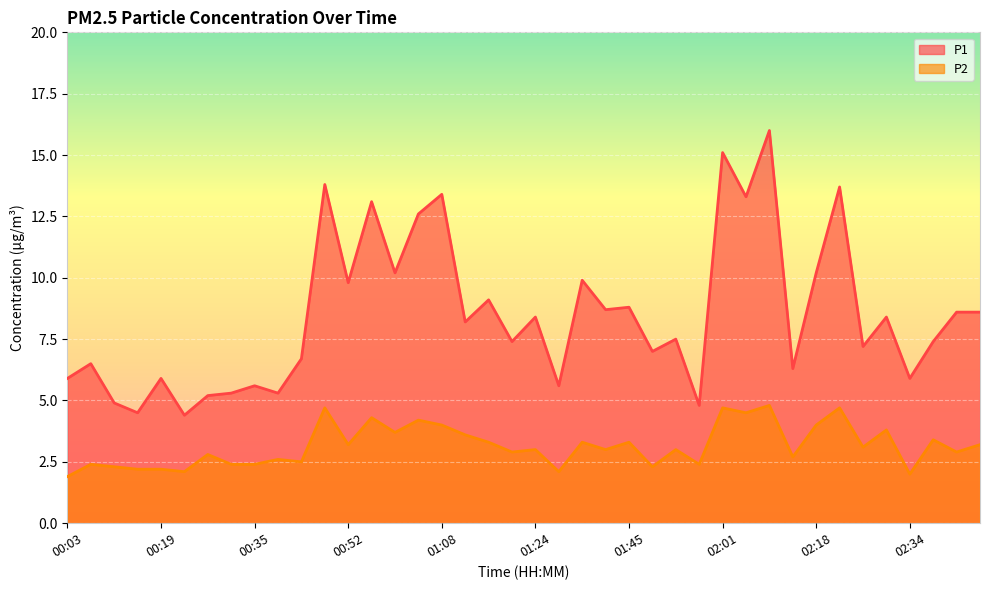

What is the label of the 13th point from the right?

01:57